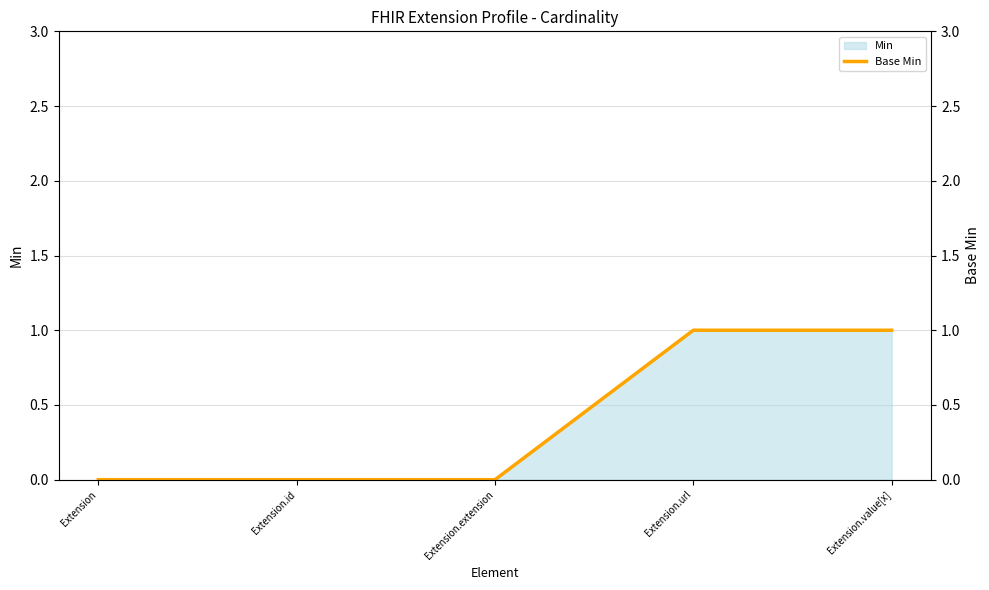

What is the difference between the maximum and minimum values?

1